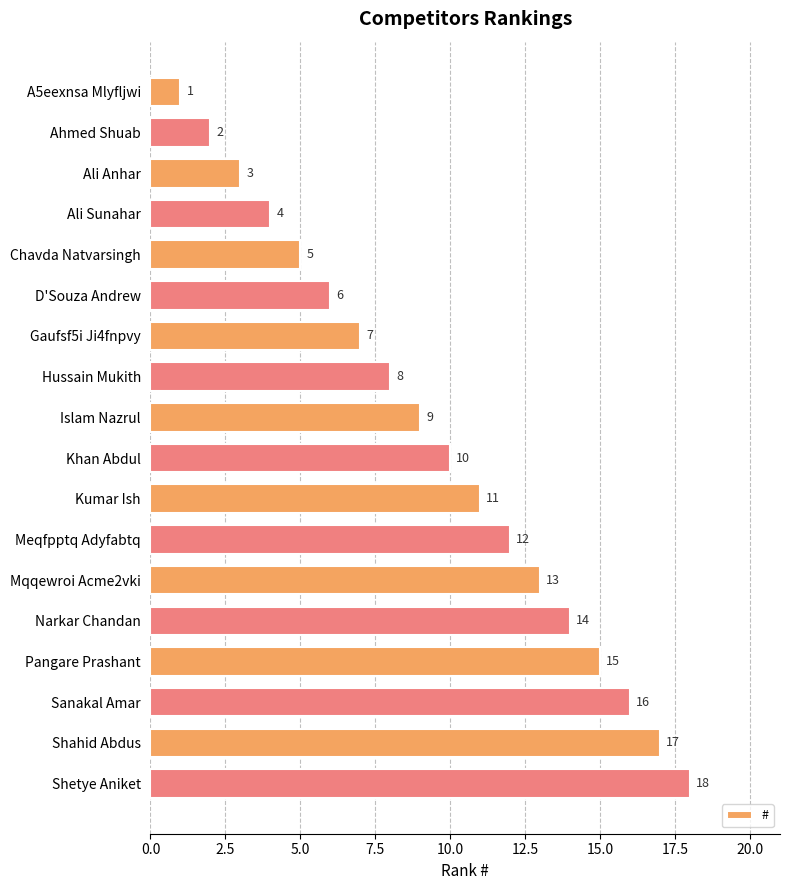

What is the average value?

10